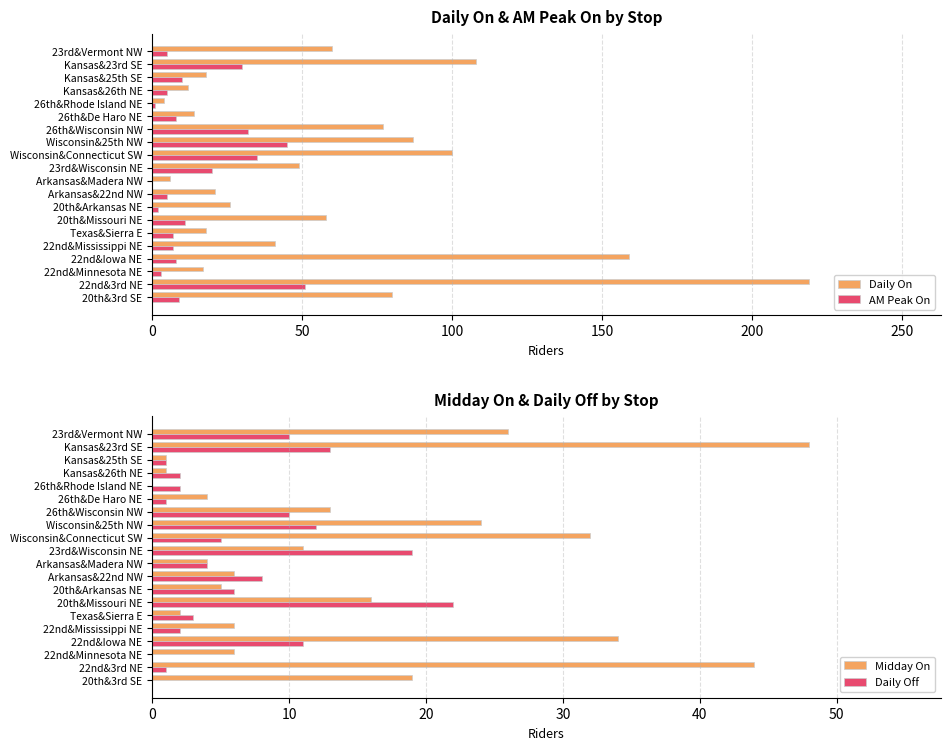

Where is Daily On nearest to the value 111?

Kansas&23rd SE